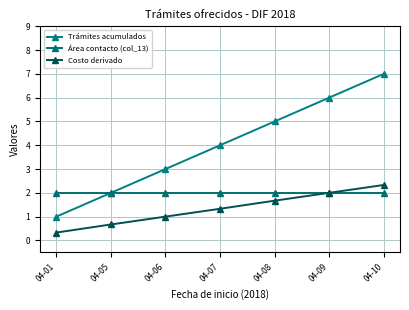

What is the average value of the Trámites acumulados series?

4.0